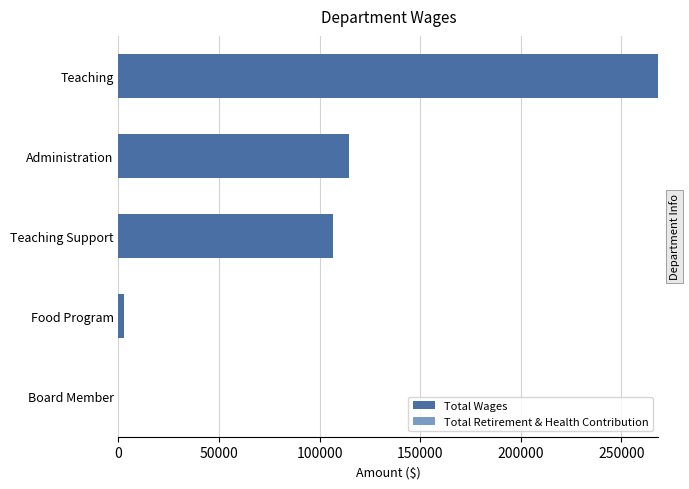

What is the sum of the values at Administration and Teaching?

382679